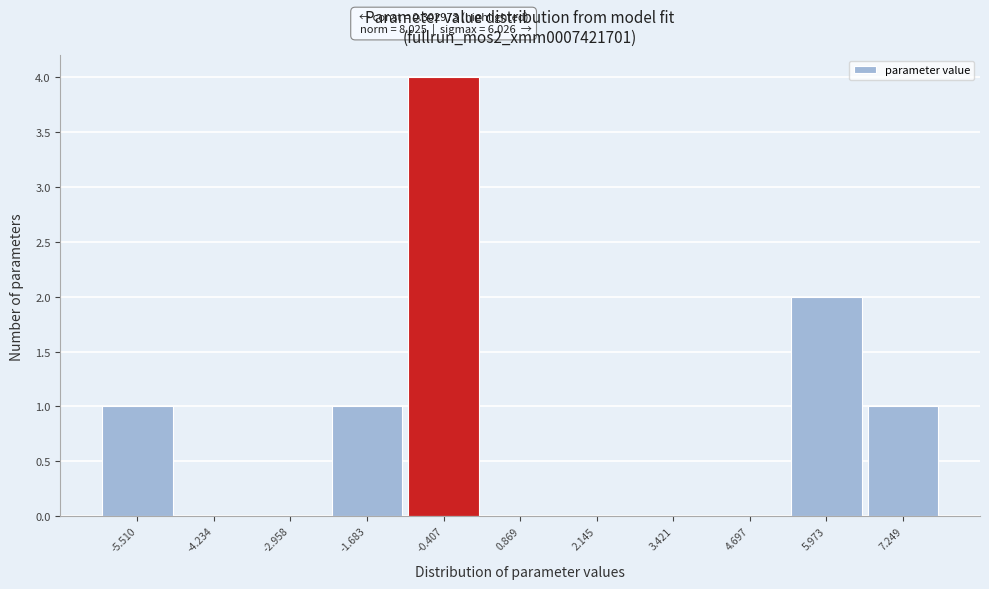

Is it true that the value at -1.683 is 1?

True